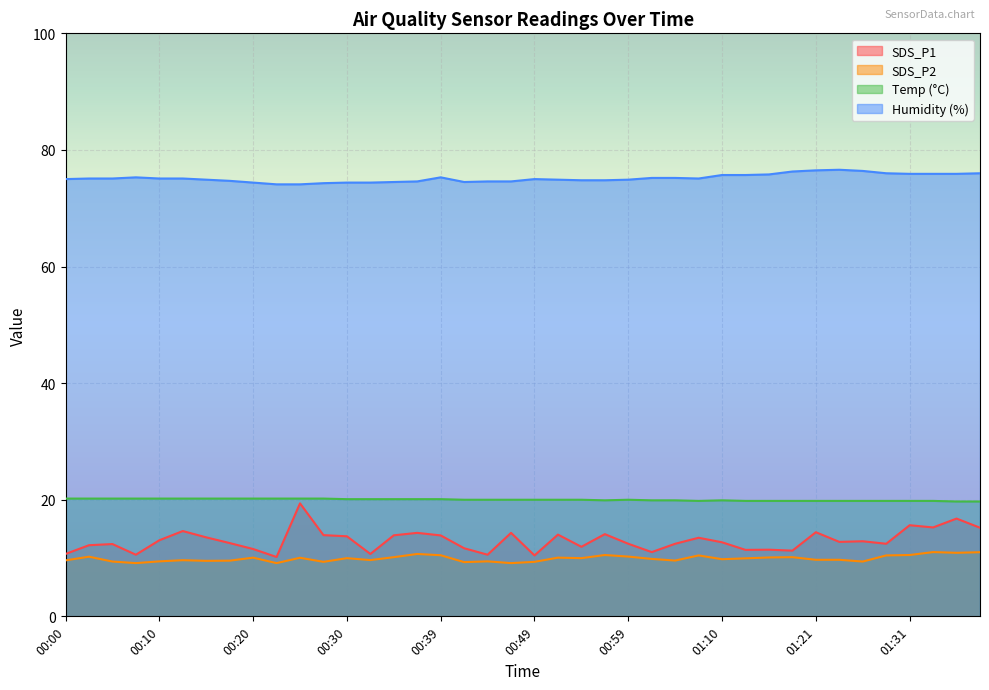

At which category does SDS_P2 reach its first local peak?

00:03